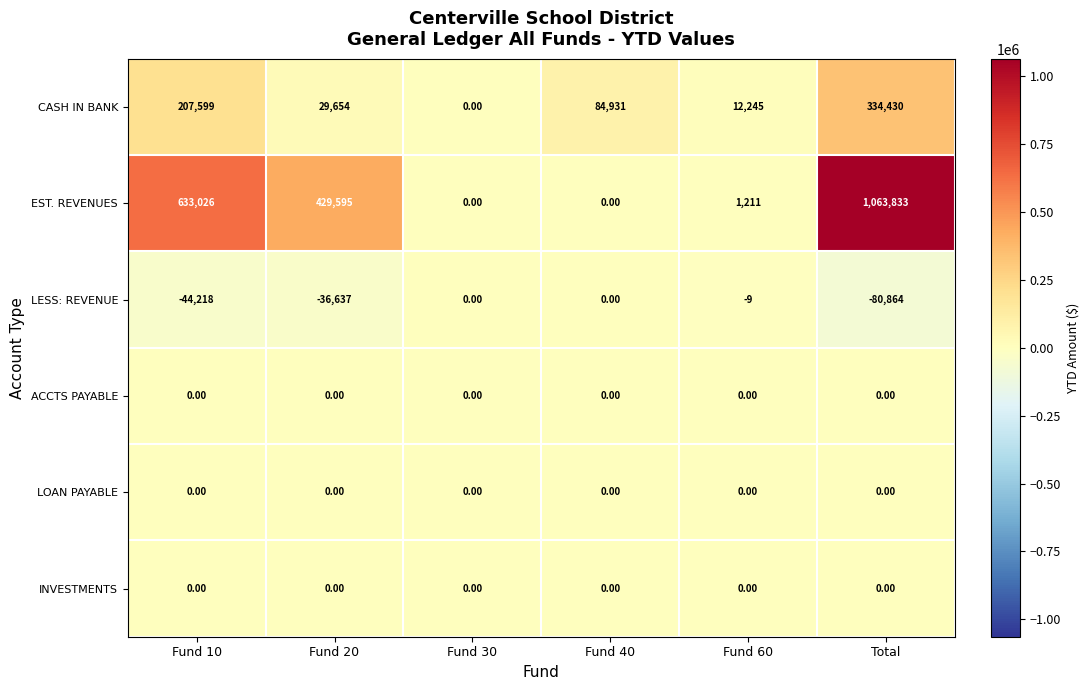

What is the difference between the highest and lowest values at Fund 40?

84931